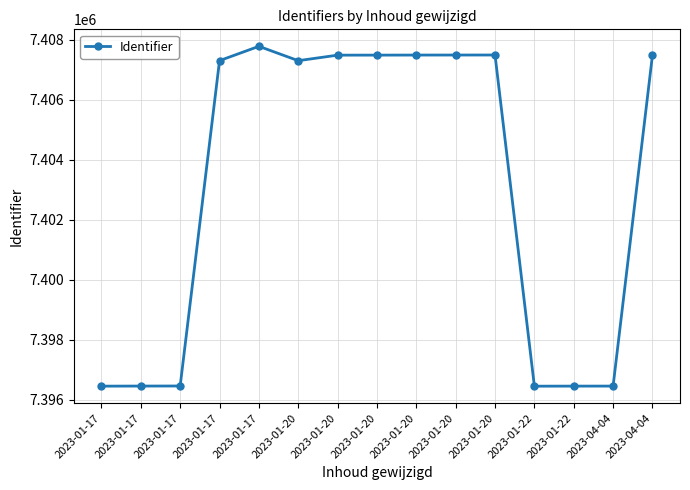

What is the difference between the maximum and second lowest values?

11321